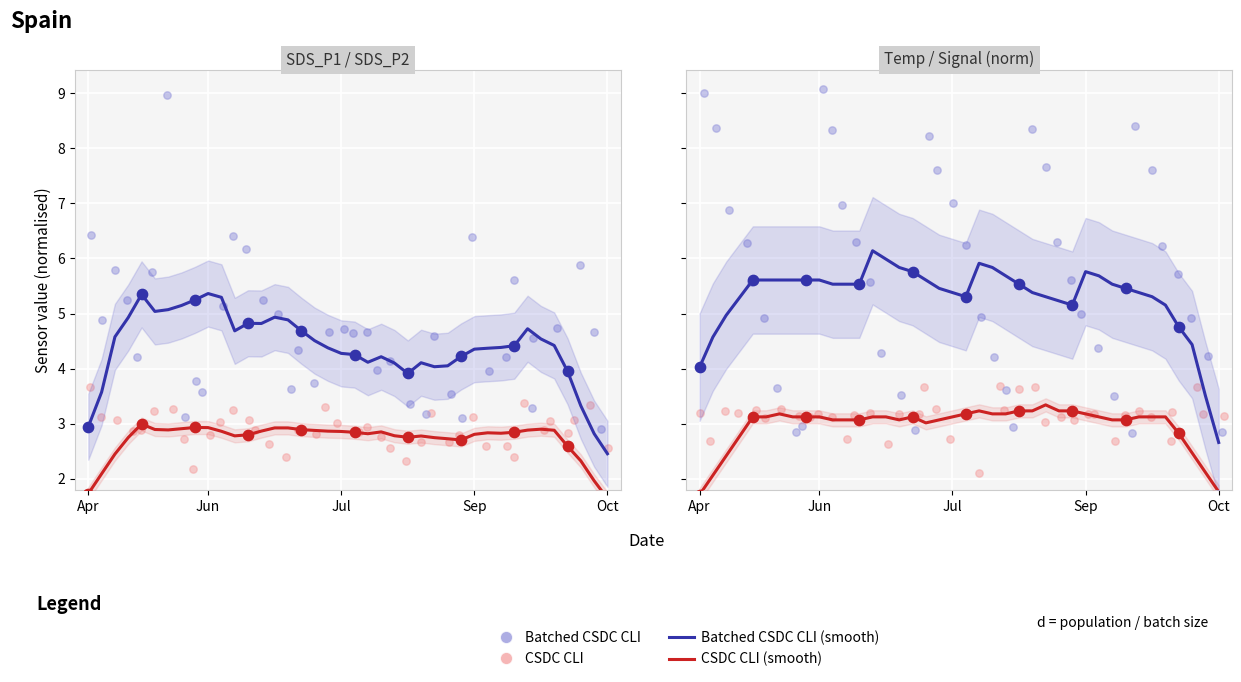

At how many categories does at least one series exceed 5?

37